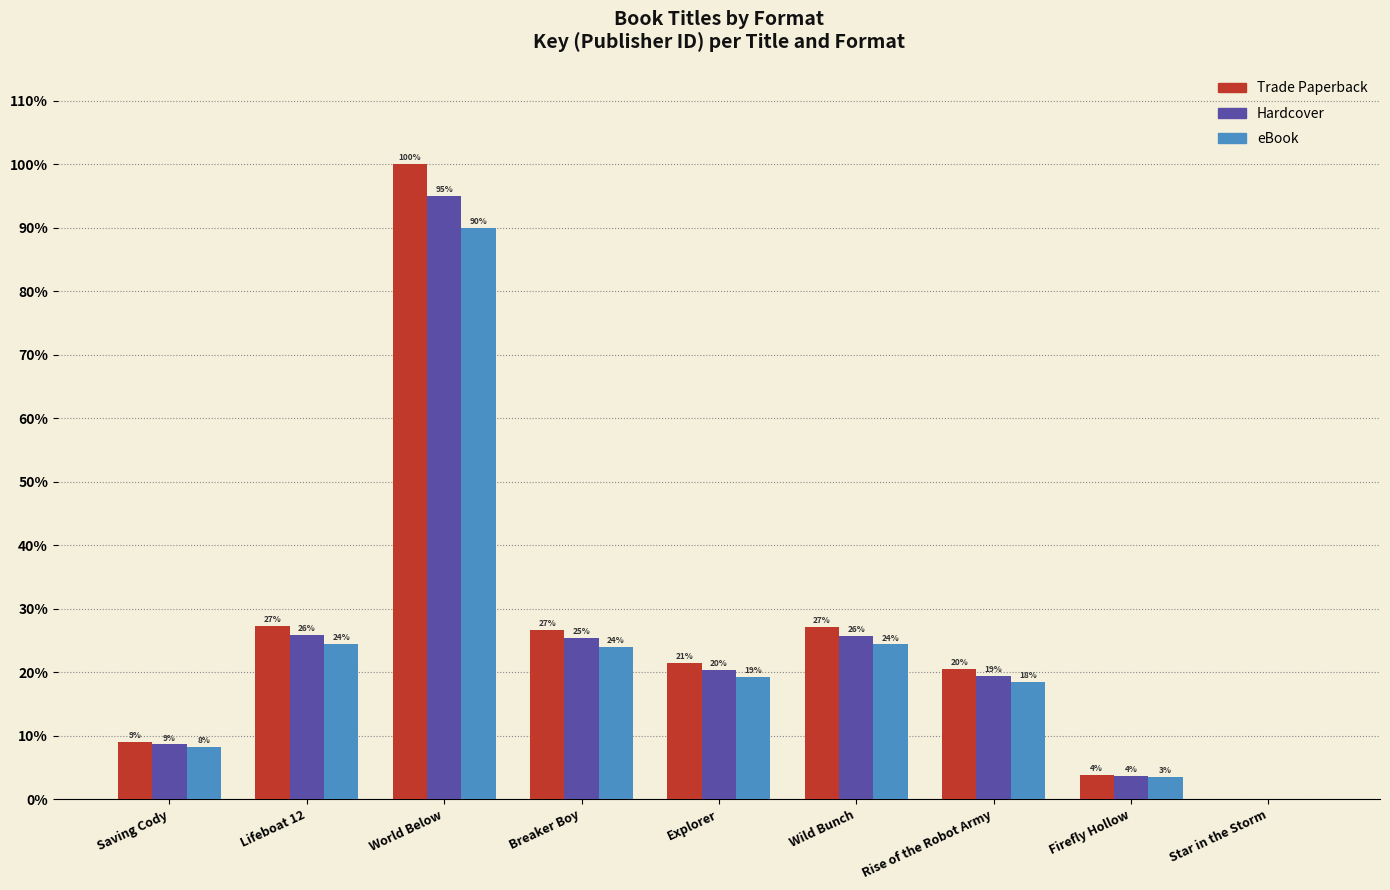

Does the chart contain stacked bars?

No